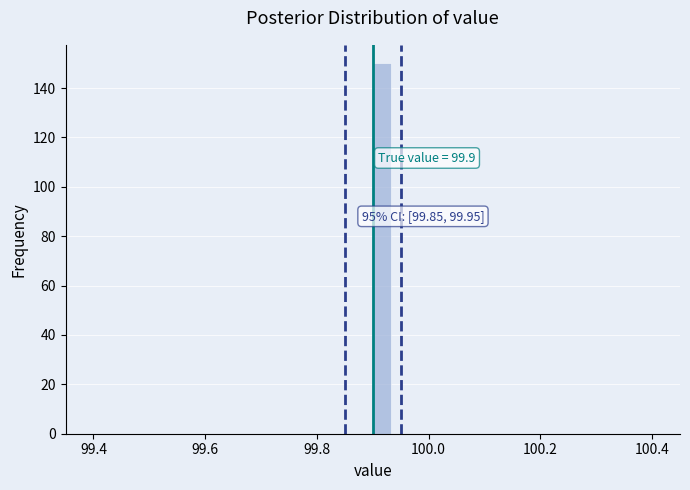

Read against the x-axis, roughly where is the centre of the tallest bar?

99.92